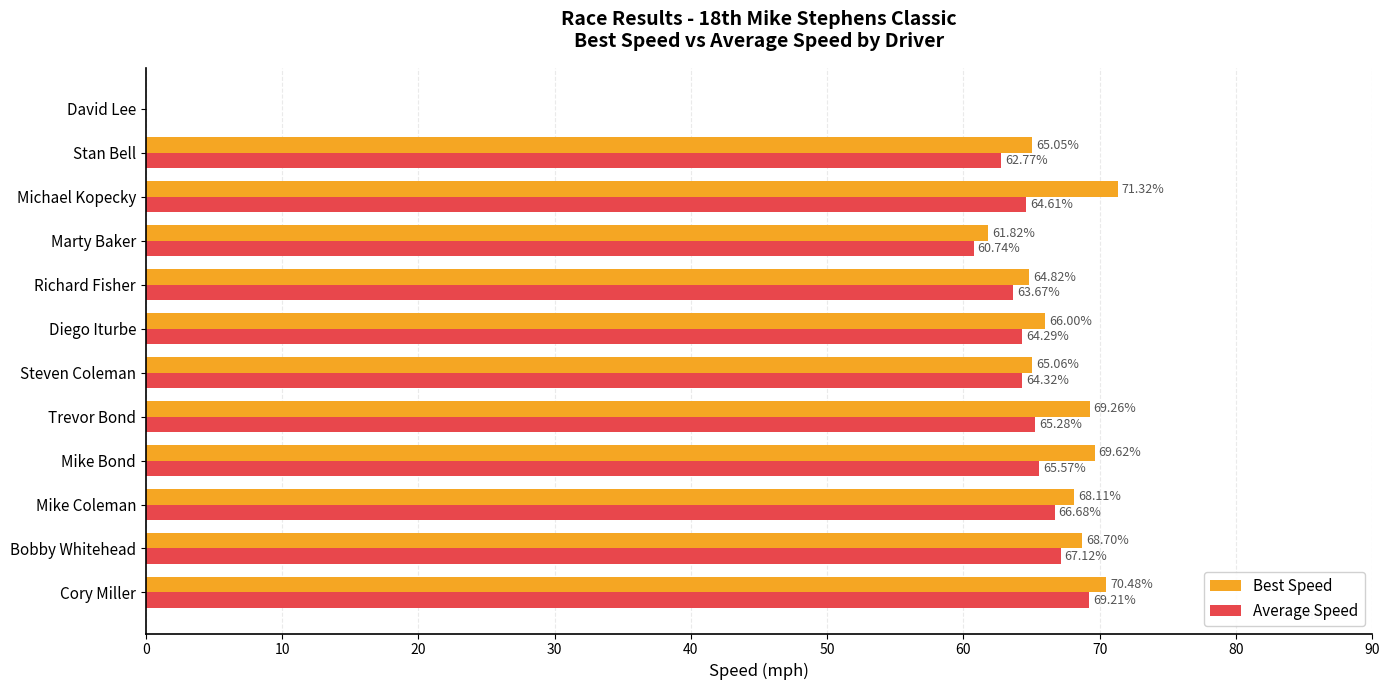

At which label is Best Speed closest to 35?

Marty Baker